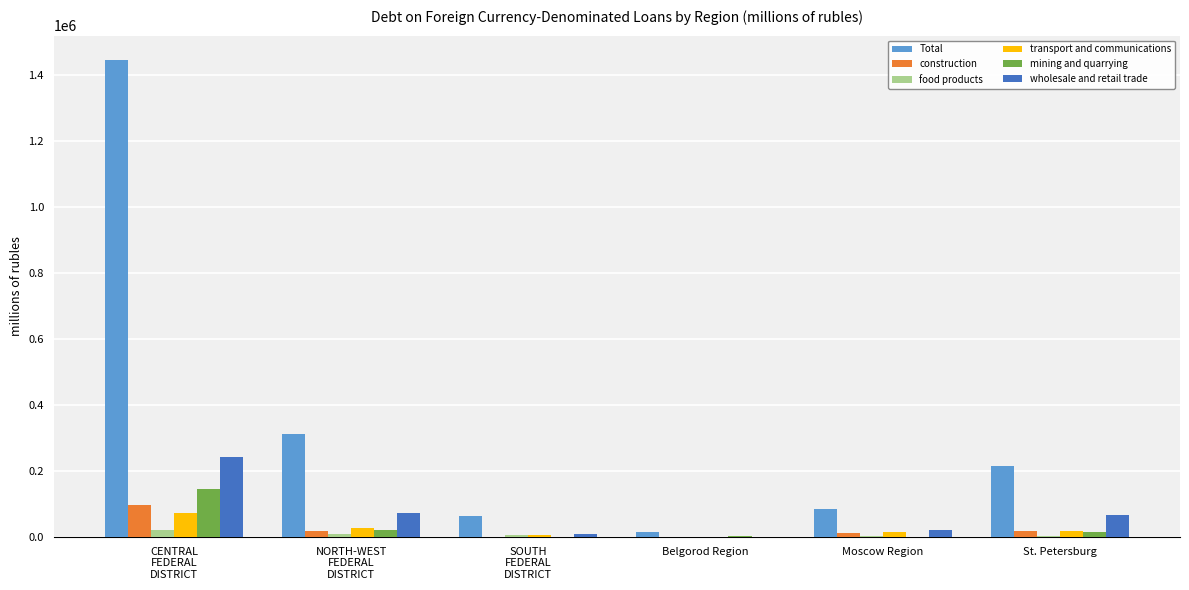

What is the approximate value of food products at NORTH-WEST
FEDERAL
DISTRICT, to the nearest 100?

10600